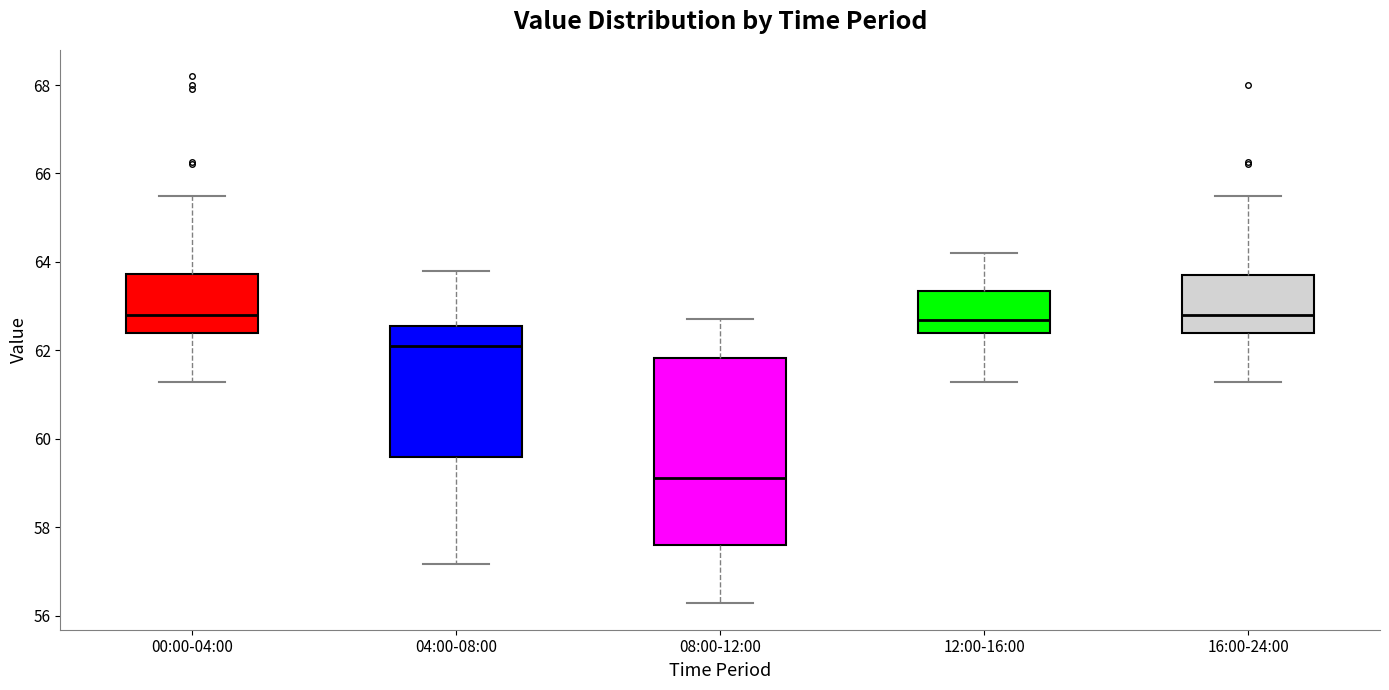

Which box is the tallest, from its lower edge to its upper edge?

08:00-12:00